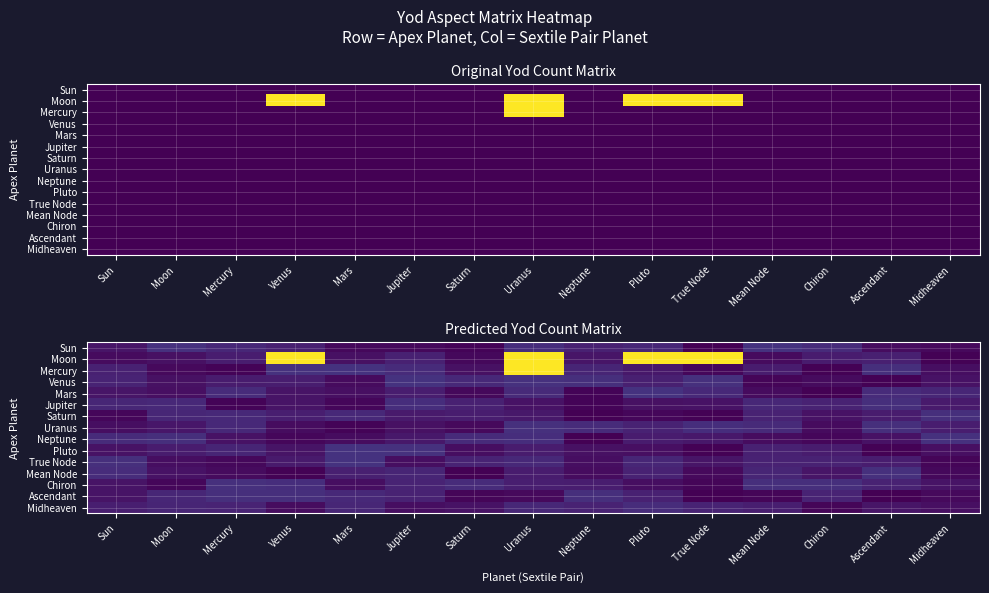

At Mean Node, list the series in order from largest to smallest.

Sun, Chiron, Uranus, Jupiter, Mean Node, Saturn, True Node, Pluto, Midheaven, Mercury, Neptune, Moon, Mars, Ascendant, Venus